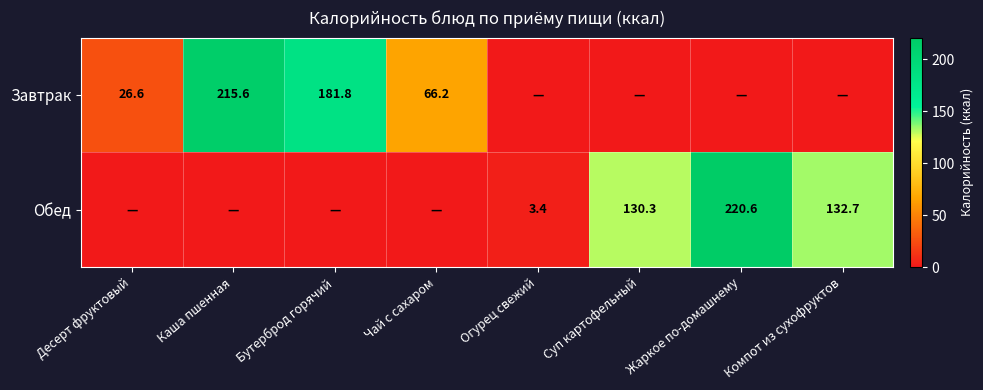

The Обед series shows 350.8 at Жаркое по-домашнему. True or false?

False